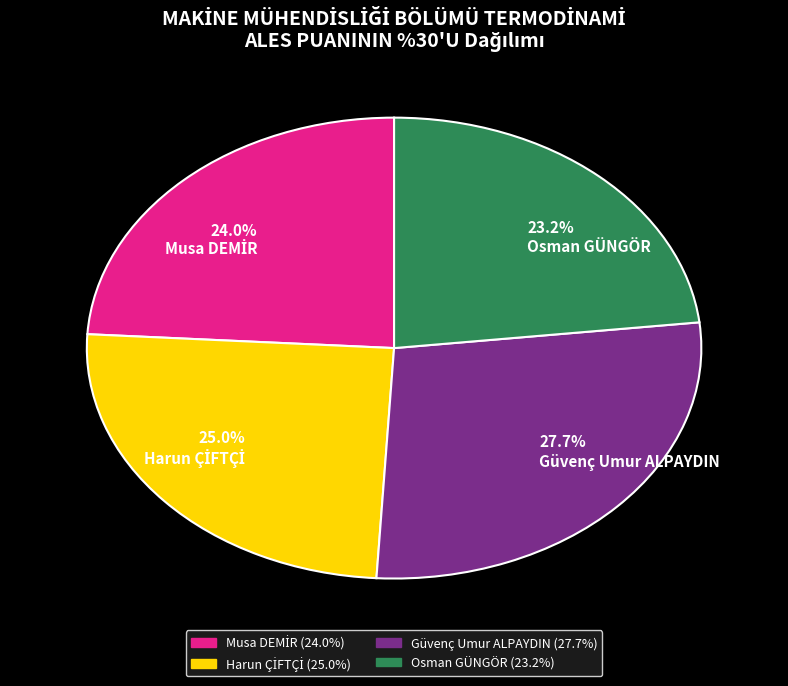

How many slices are in this pie chart?

4